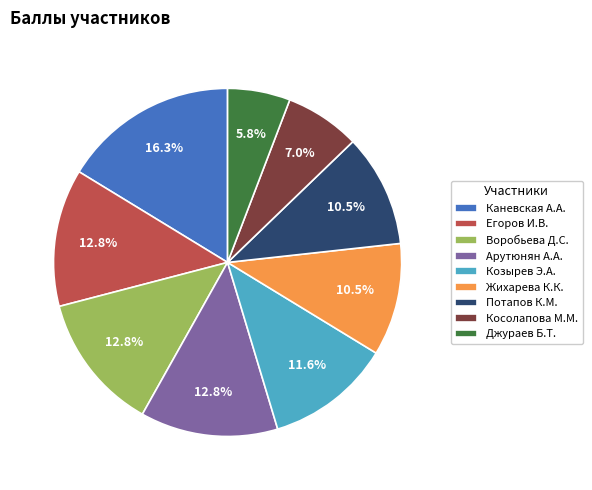

How many segments does this pie chart have?

9